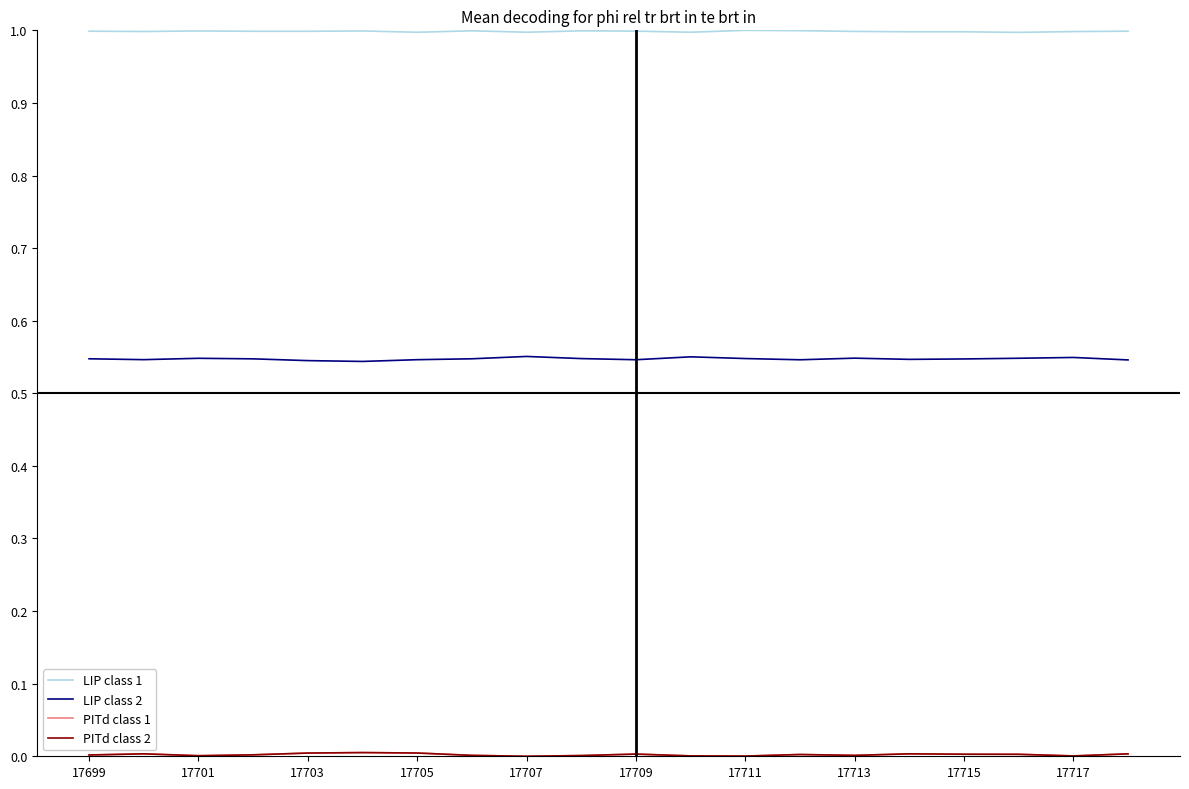

Which series has the largest total across all categories?

LIP class 1